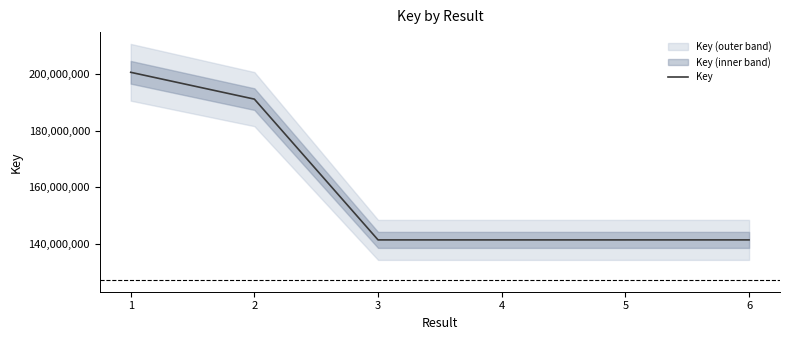

Rank the categories by value from highest to lowest.

1, 2, 6, 3, 5, 4